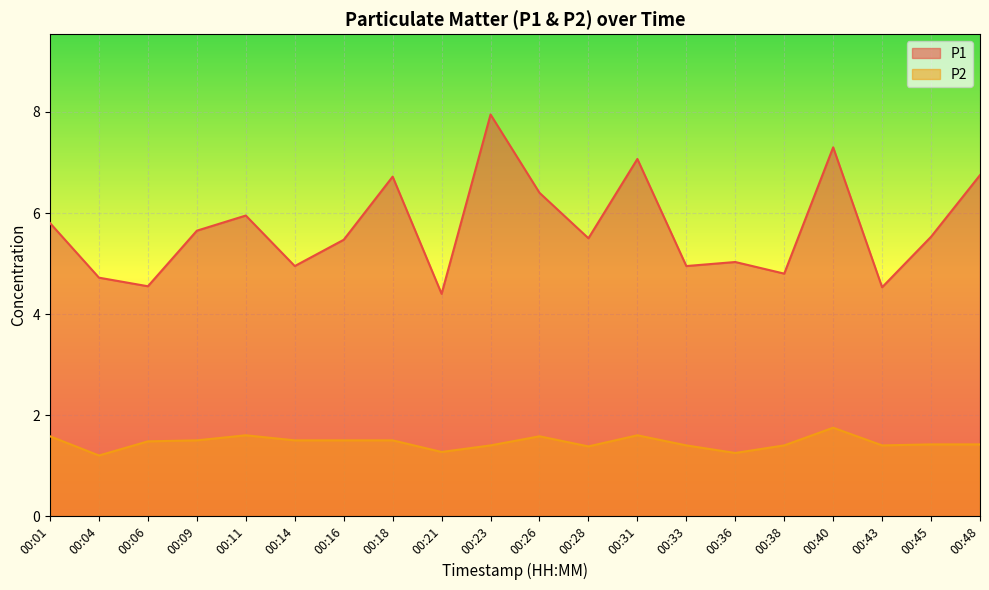

What is the total value across all series at 00:16?

7.0